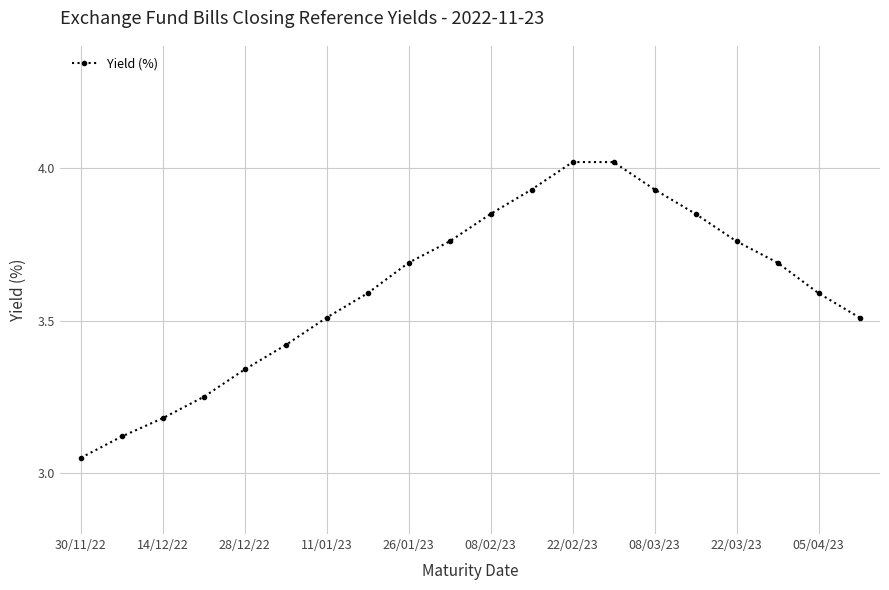

What is the average value?

3.6